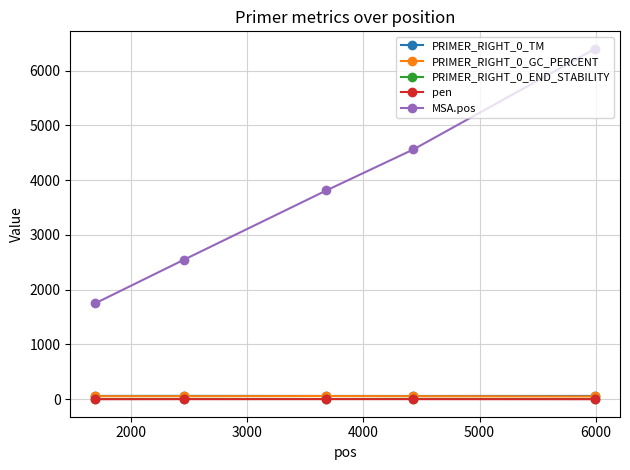

How many PRIMER_RIGHT_0_GC_PERCENT values are between 55 and 56?

3